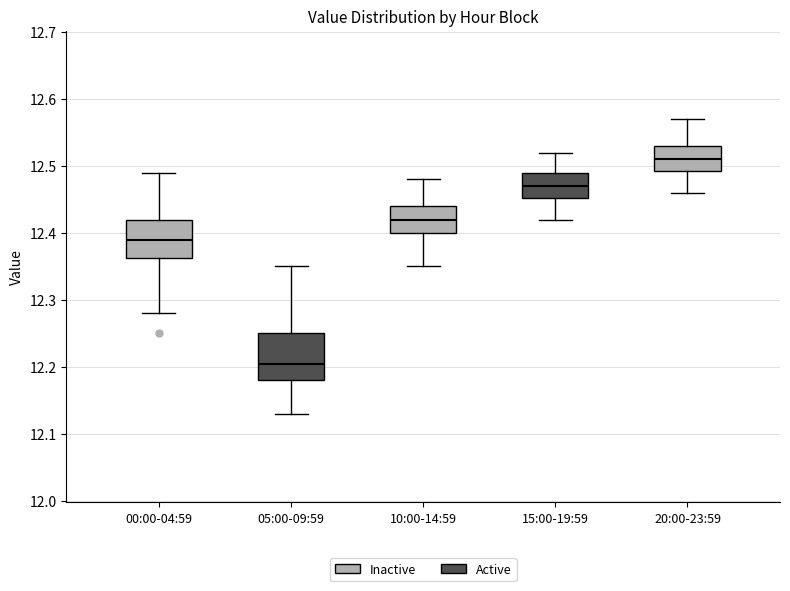

Where does the upper whisker of the box for 10:00-14:59 end on the y-axis? The values are not printed on the chart, so give them approximately, as read against the axis.

12.48